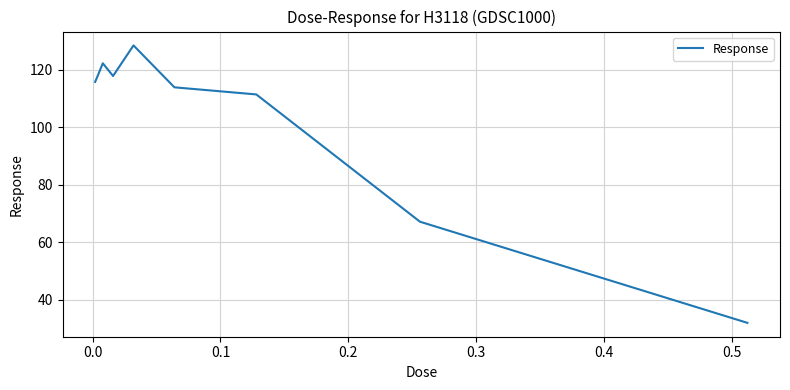

Count the number of categories in the chart.

9